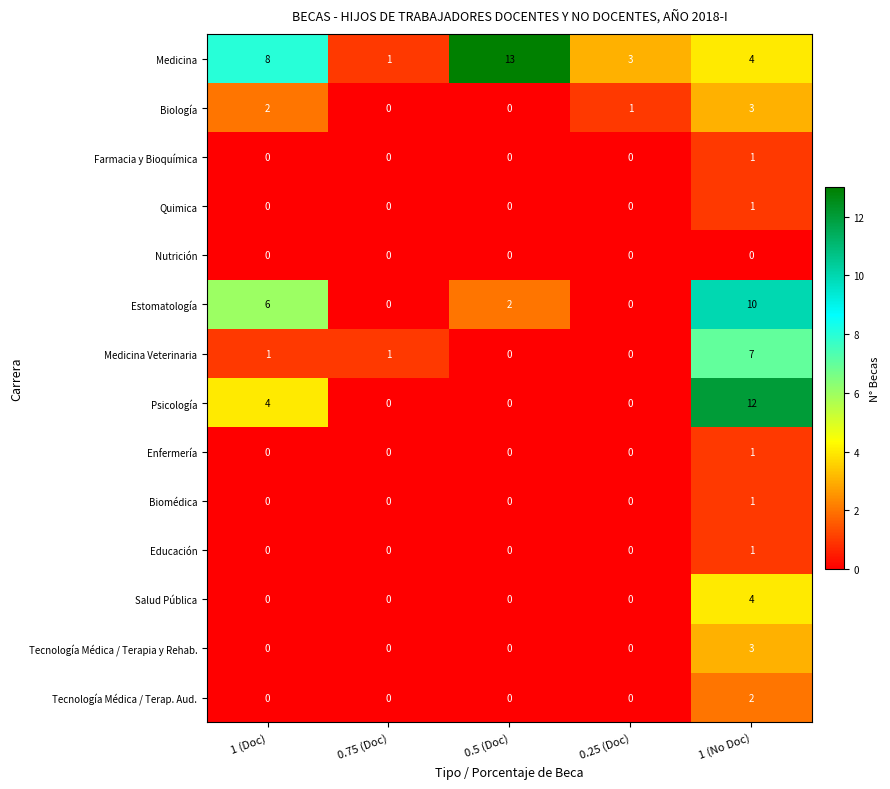

The value of Medicina at 0.5 (Doc) is 13. True or false?

True